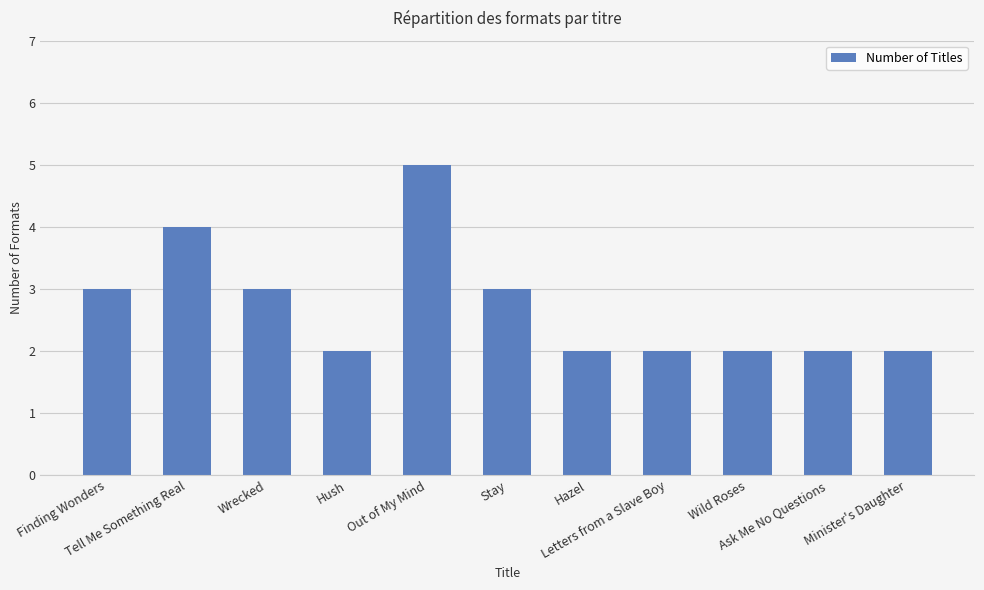

Are the bars grouped side by side (vs. stacked)?

No